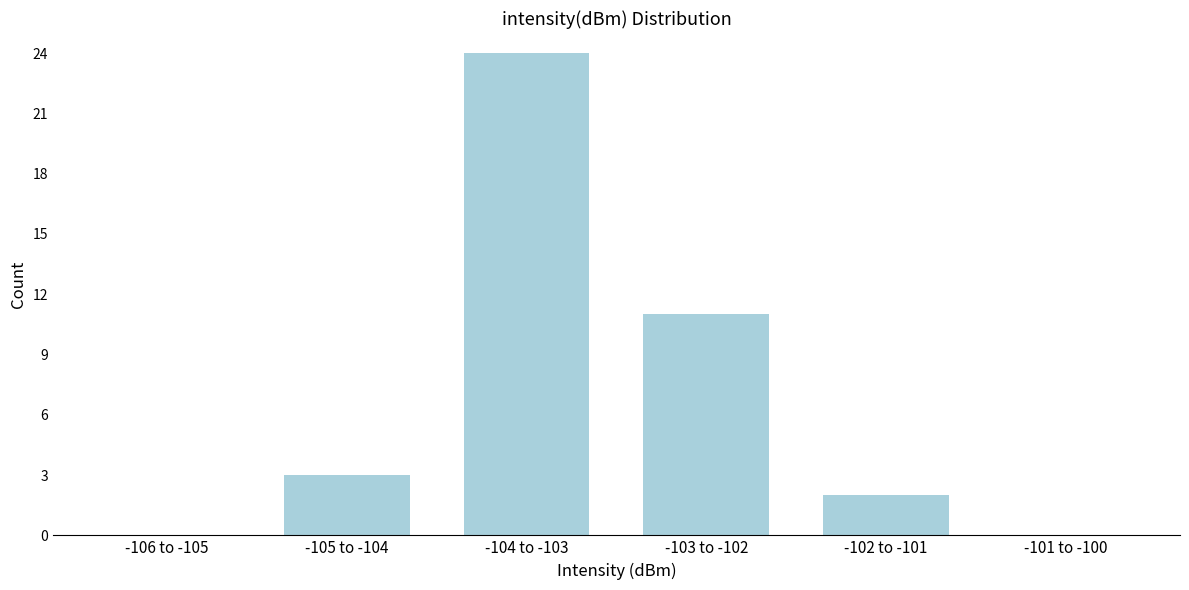

Reading left to right, list all the values displayed in this chart.

-106 to -105=0	-105 to -104=3	-104 to -103=24	-103 to -102=11	-102 to -101=2	-101 to -100=0